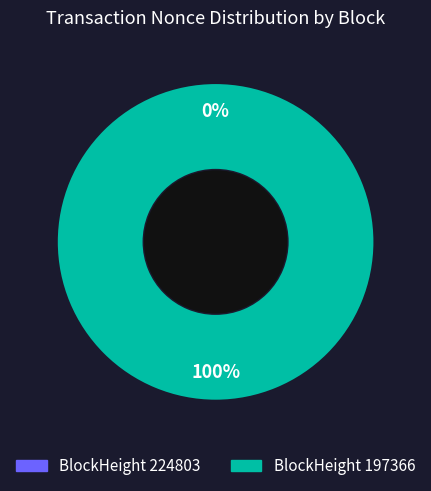

What is the largest slice in the pie chart?

197366